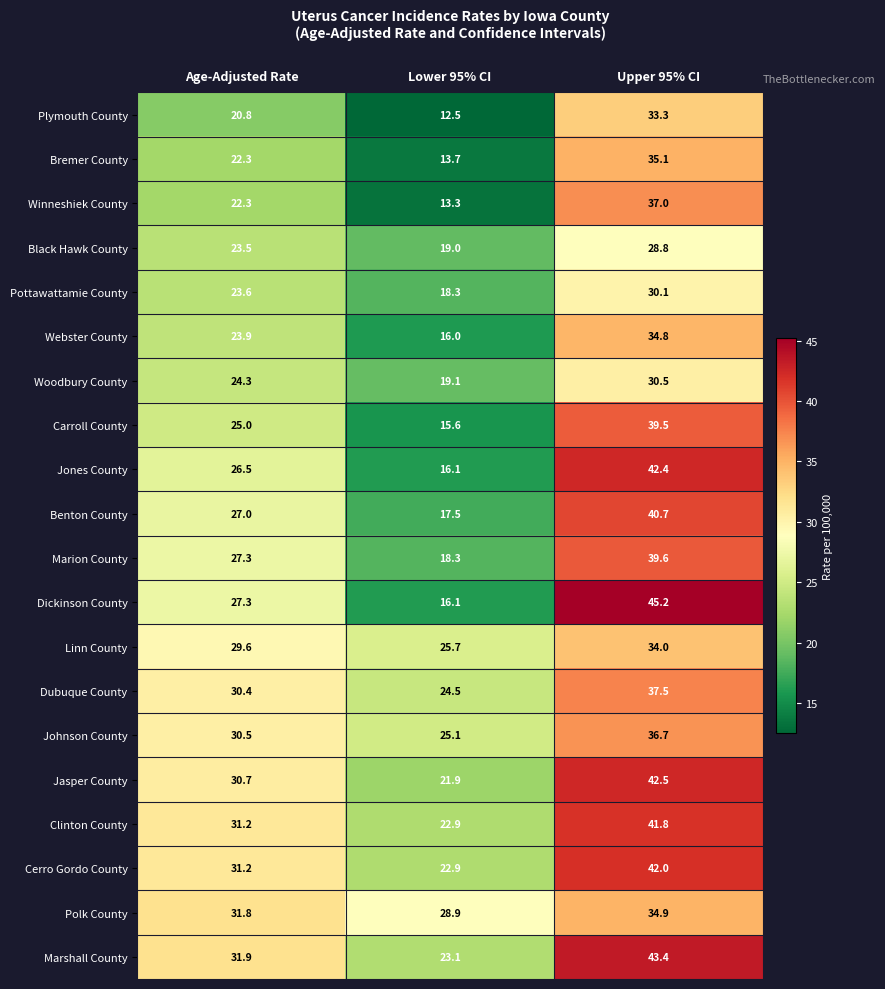

At which category does the chart reach its peak across all series?

Upper 95% CI